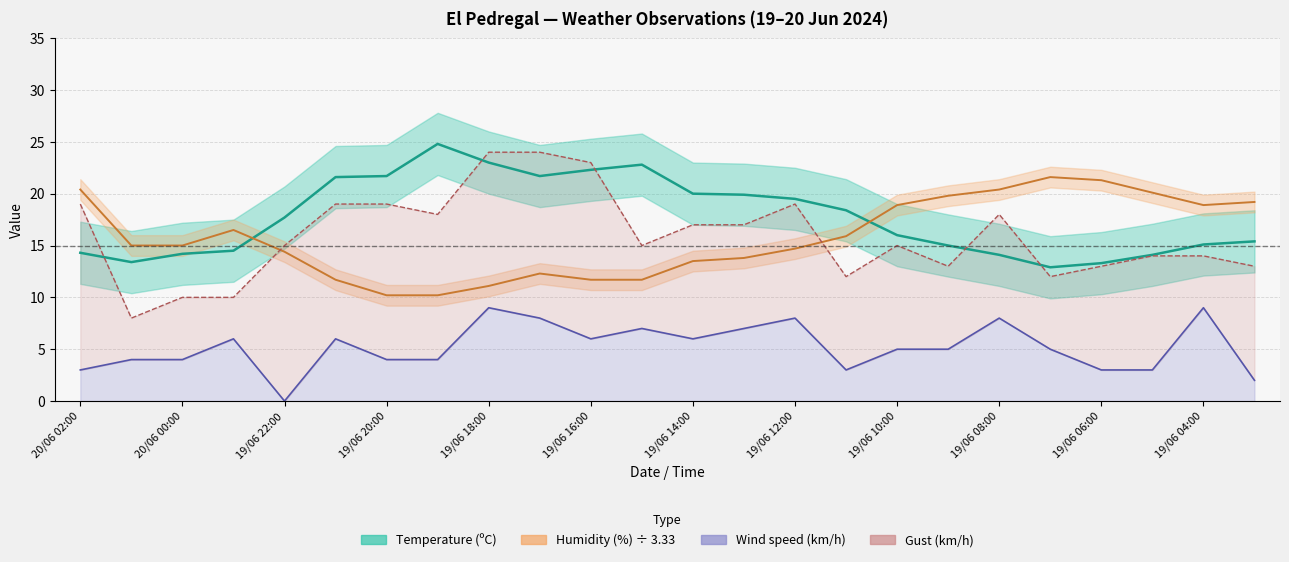

How many values in the Gust (km/h) series exceed 15?

11